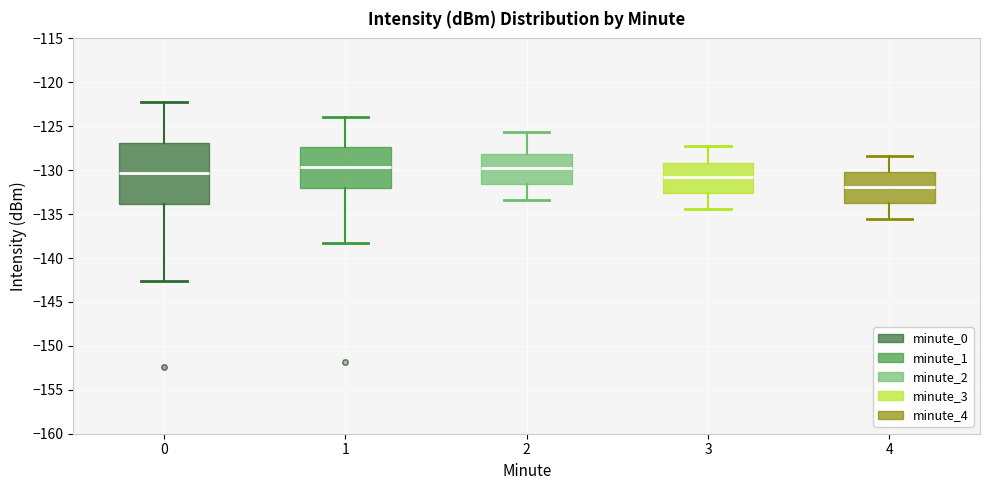

Reading left to right, transcribe this box plot: for each box, give where its median line is, the range the box spans, and where its two whiskers end, as read against the y-axis. The values are not printed on the chart, so give them approximately, as read against the axis.

0: median -130.5, box -134.0 to -127.0, whiskers -142.5 to -122.0
1: median -129.5, box -132.0 to -127.5, whiskers -138.5 to -124.0
2: median -130.0, box -131.5 to -128.0, whiskers -133.5 to -125.5
3: median -131.0, box -132.5 to -129.0, whiskers -134.5 to -127.0
4: median -132.0, box -133.5 to -130.5, whiskers -135.5 to -128.5